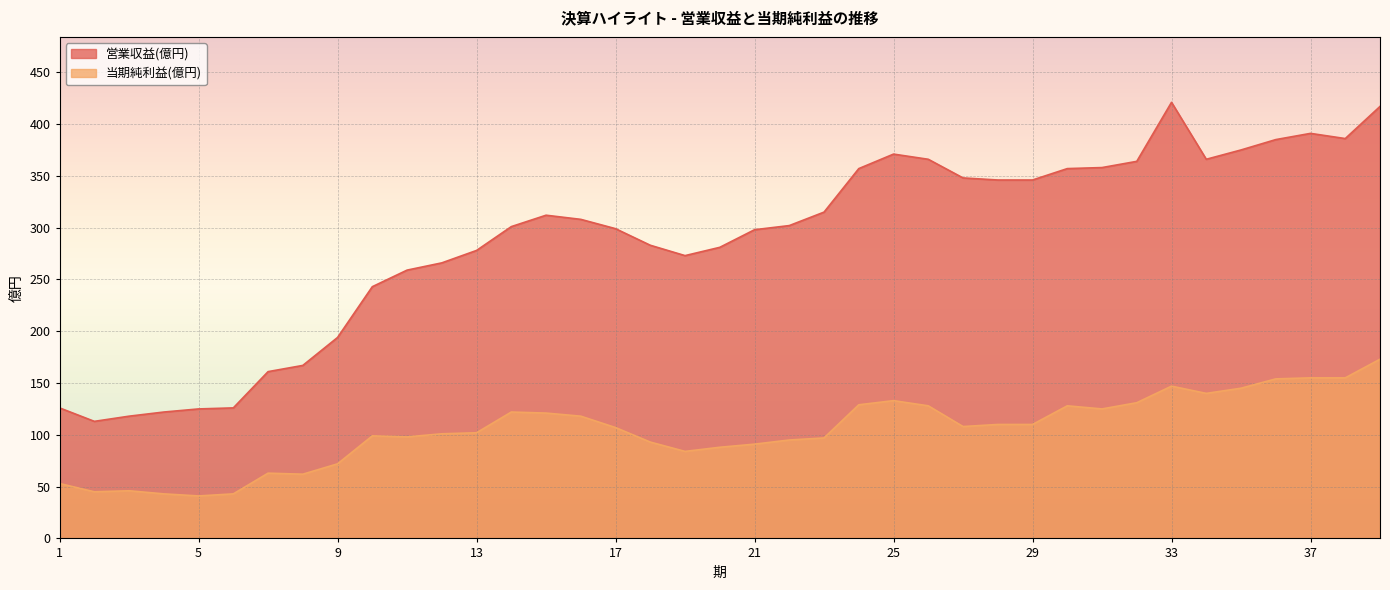

How many lines are shown in the chart?

2